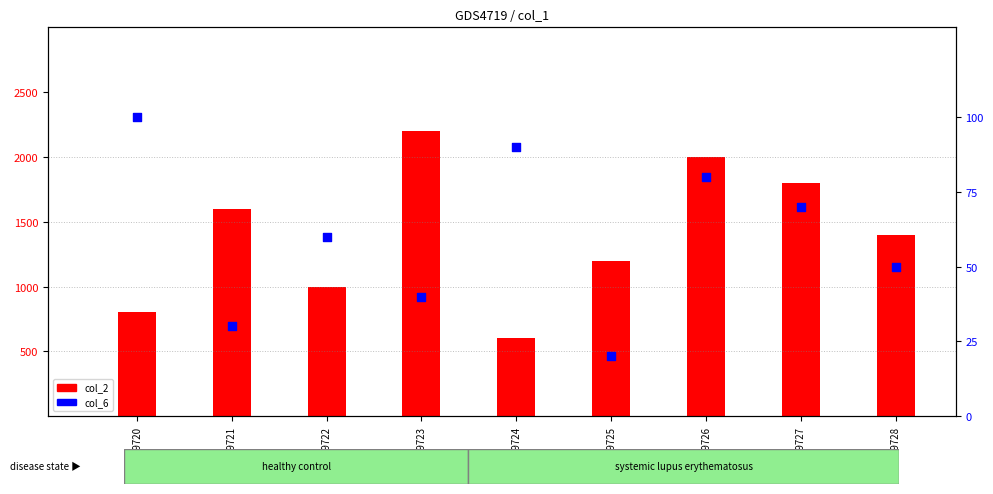

Which series has the widest spread of Y values?

col_2